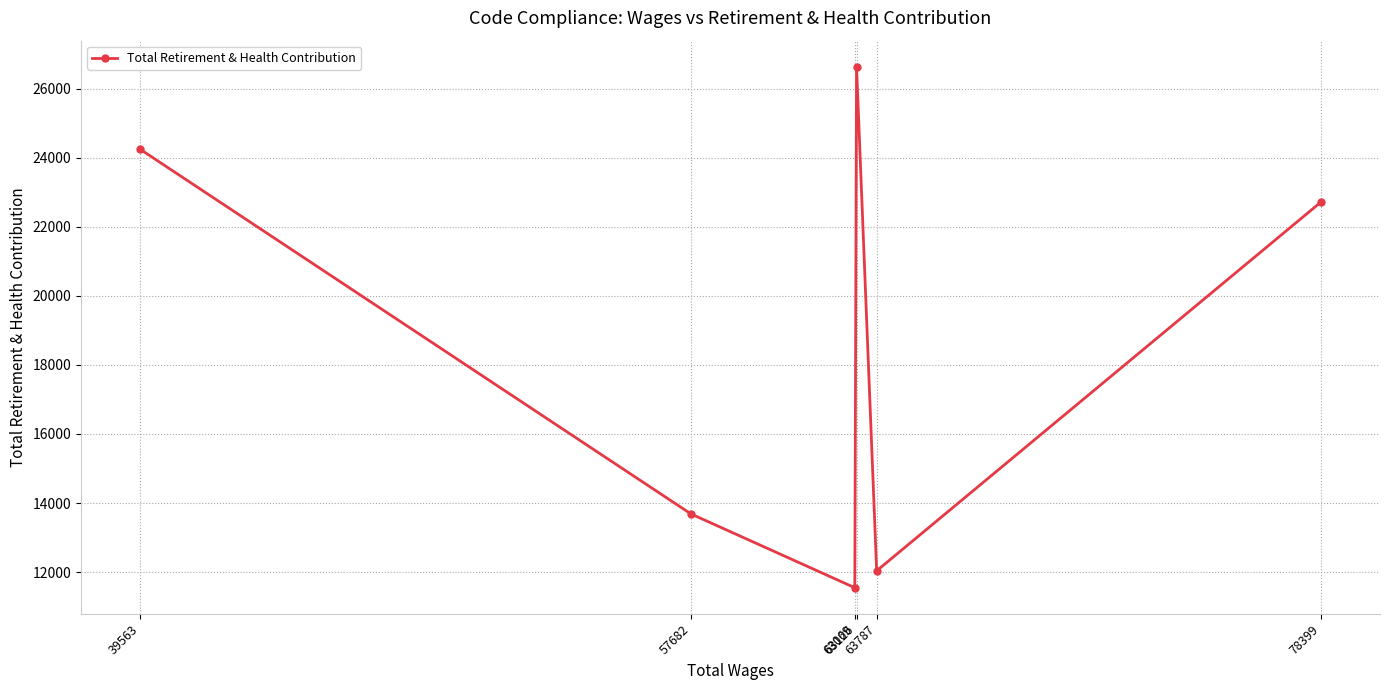

Which has a higher value, 63069 or 57682?

57682